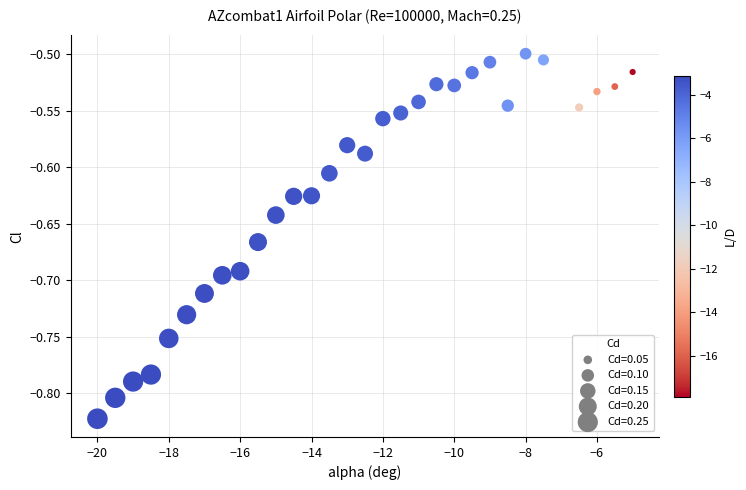

What is the range of X values (max minus min)?

15.0